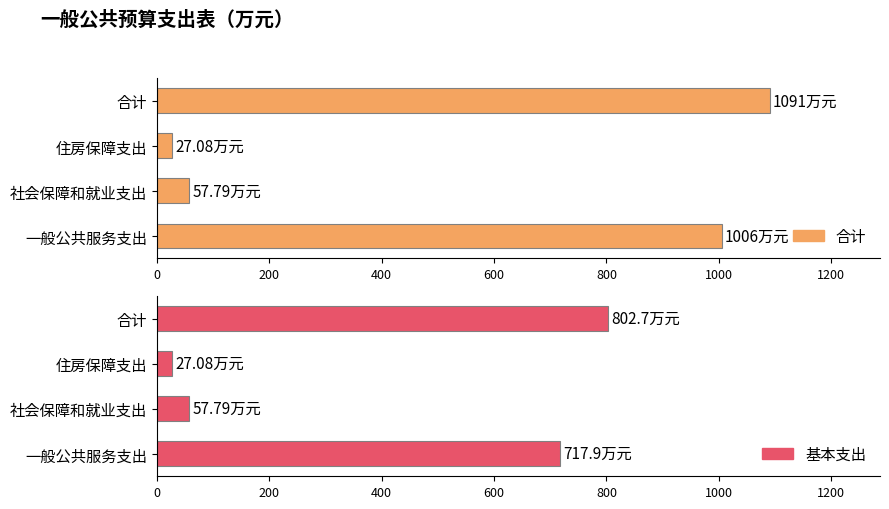

What is the highest value of the 合计 series?

1090.7